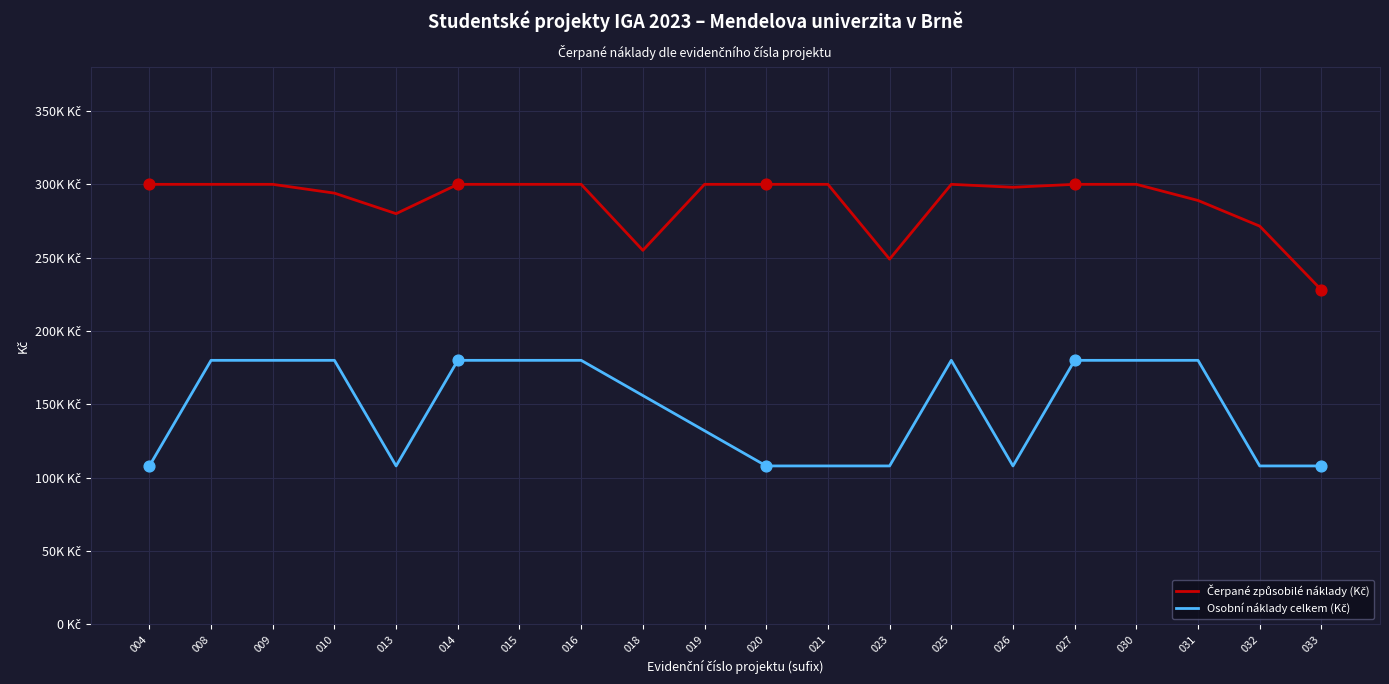

Is this an area chart (filled region under the line)?

No